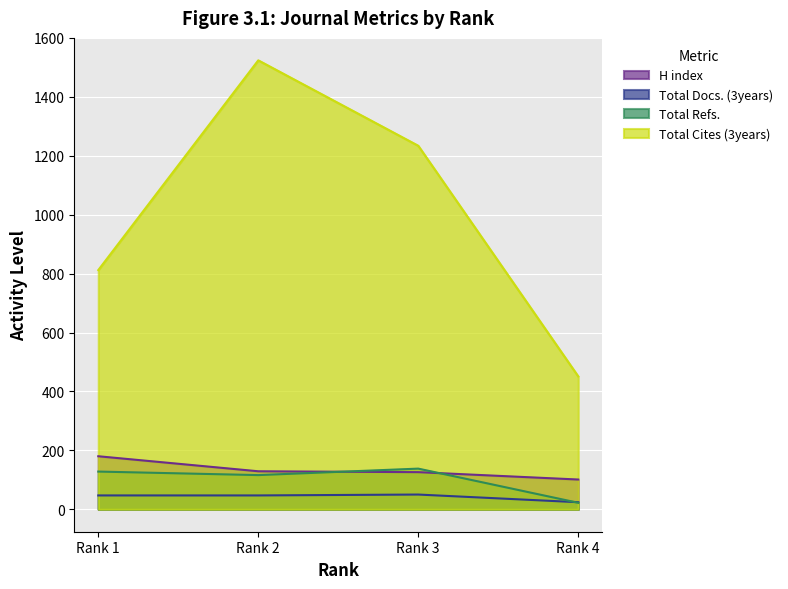

Reading left to right, extract all data points from this chart.

H index: 180	129	126	101
Total Docs. (3years): 47	47	50	24
Total Refs.: 128	116	138	22
Total Cites (3years): 812	1524	1234	451